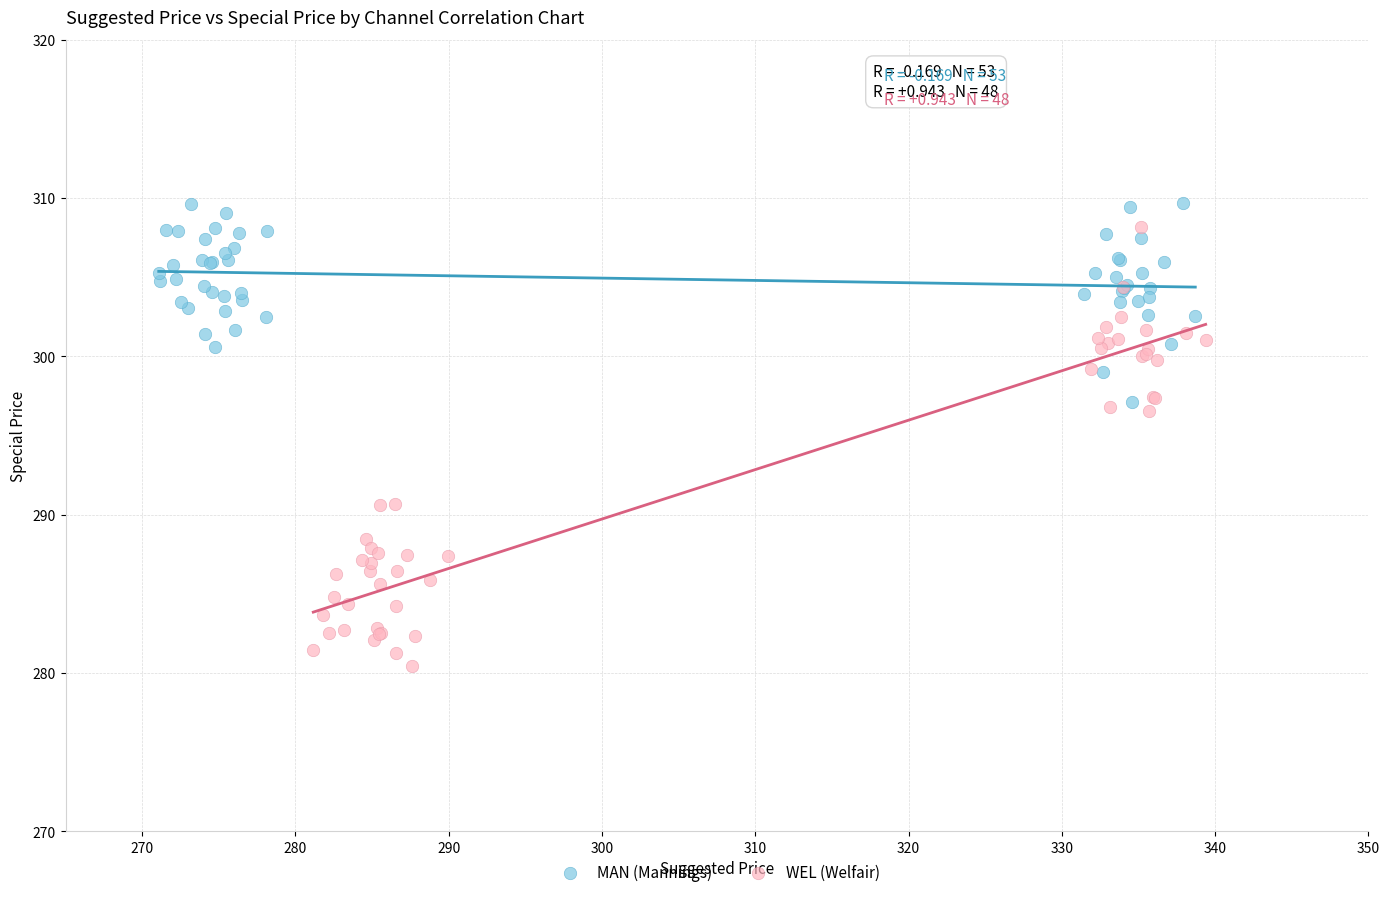

Which series contains the lowest Y value?

WEL (Welfair)